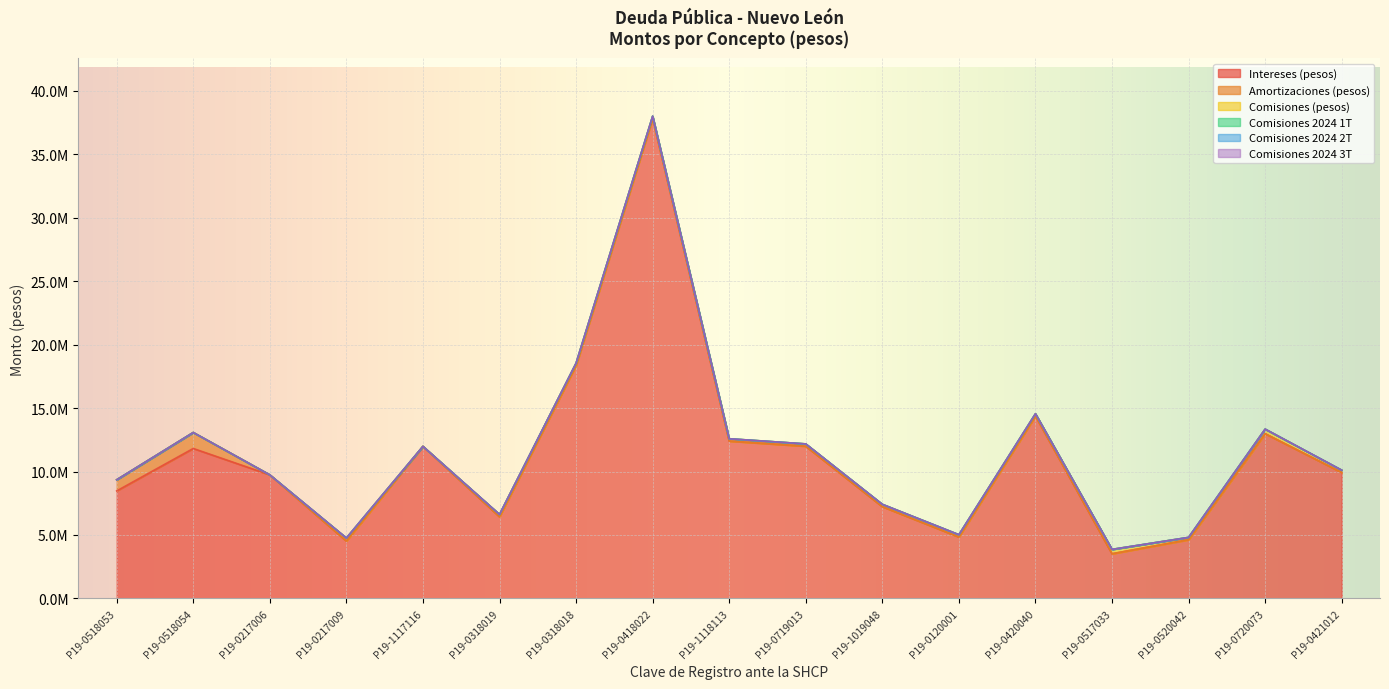

List the series in order of their peak value, highest first.

Intereses (pesos), Amortizaciones (pesos), Comisiones (pesos), Comisiones 2024 1T, Comisiones 2024 2T, Comisiones 2024 3T